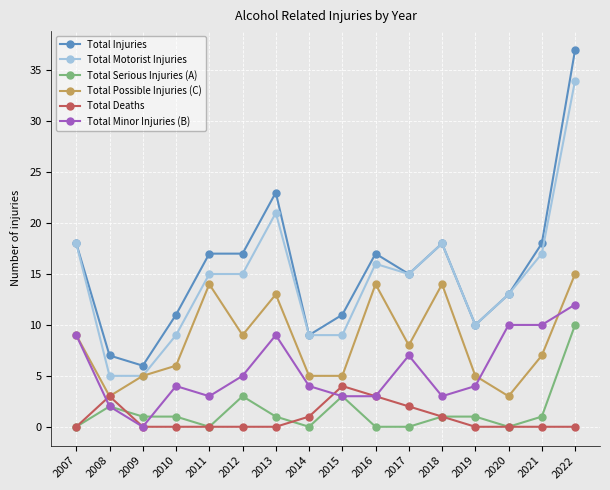

What is the value of the Total Minor Injuries (B) point at the 15th from the left?

10